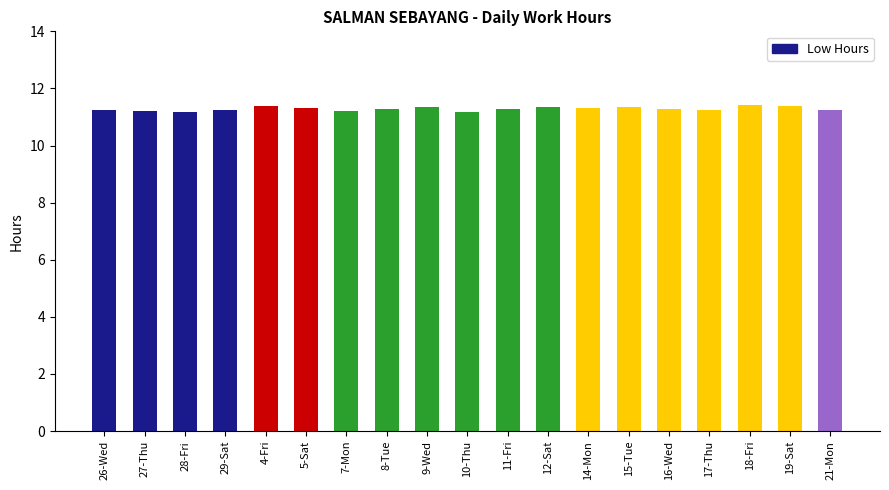

What value does the data have at 7-Mon?

11.2